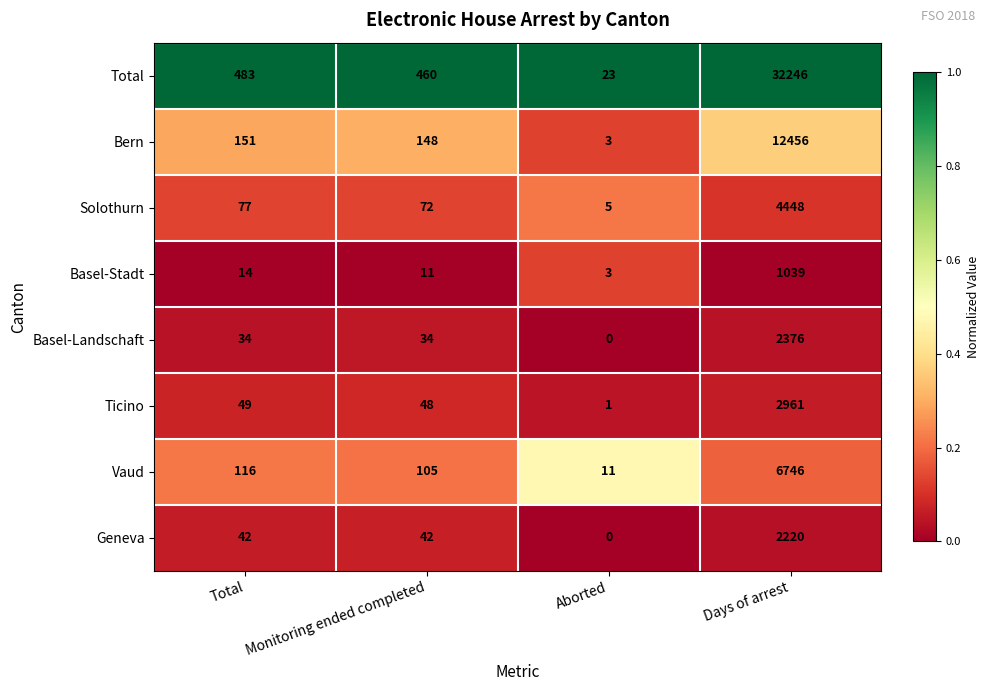

Rank the series at Monitoring ended completed from lowest to highest value.

Basel-Stadt, Basel-Landschaft, Geneva, Ticino, Solothurn, Vaud, Bern, Total